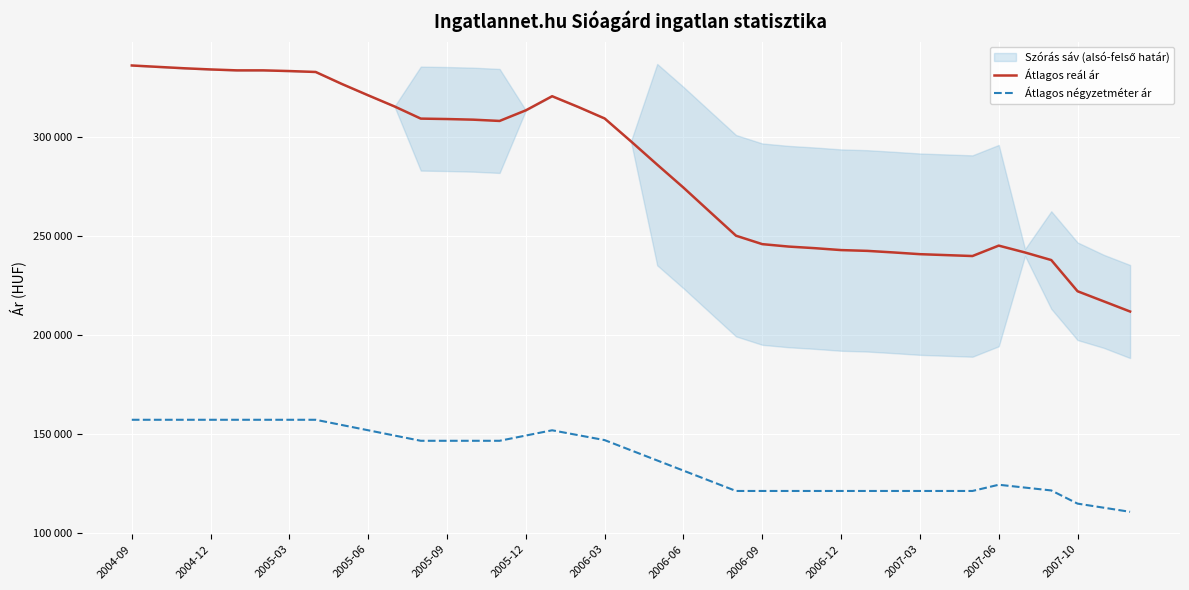

At which label does Átlagos négyzetméter ár first exceed 141731?

2004-09